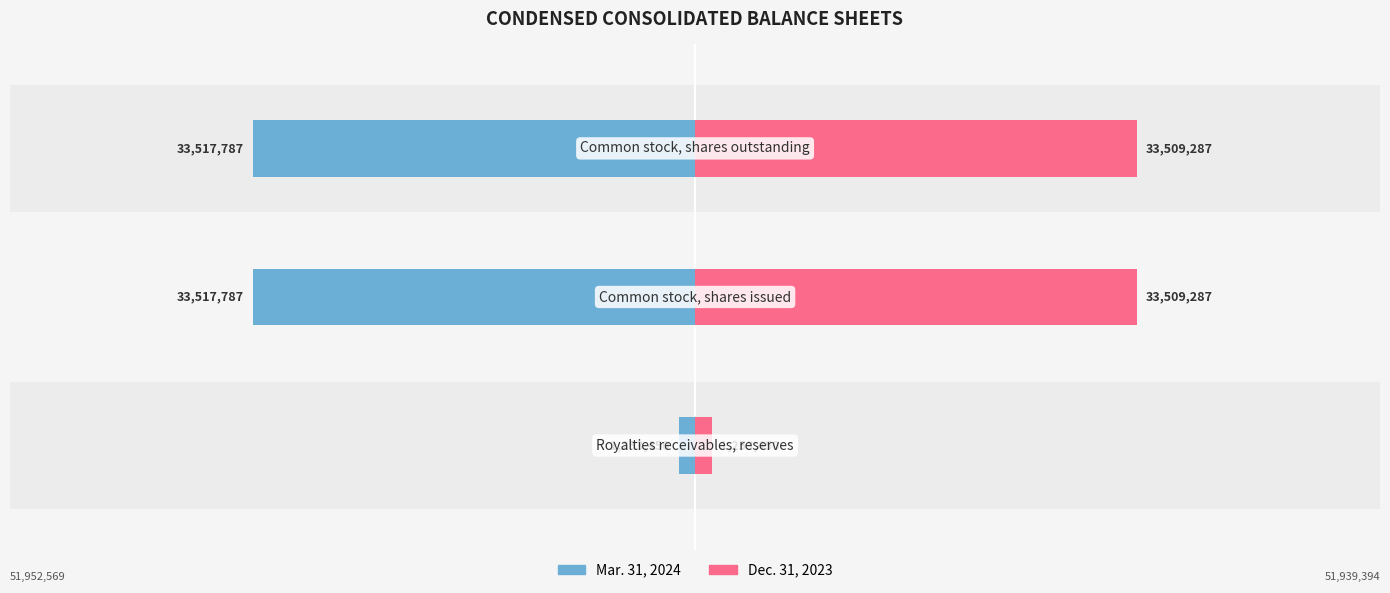

Does the chart contain stacked bars?

No